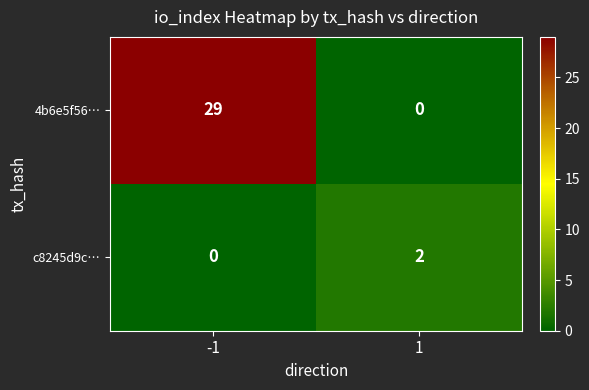

The 4b6e5f56… series shows -10 at 1. True or false?

False